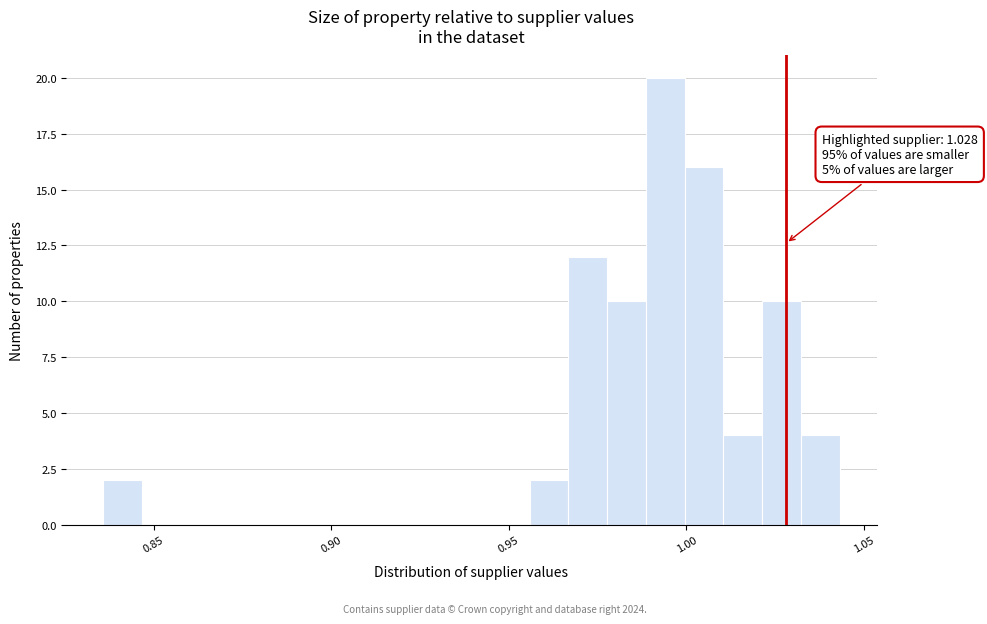

Read against the x-axis, roughly where is the centre of the tallest bar?

0.995